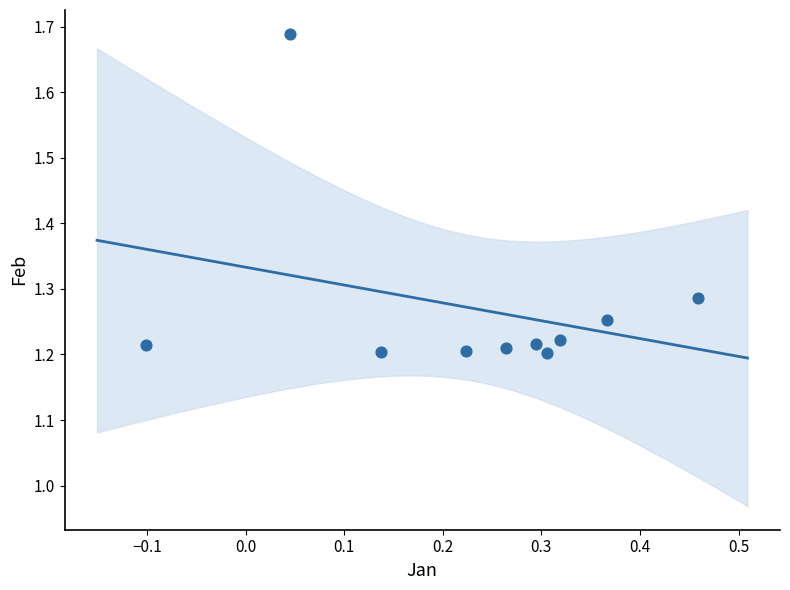

What is the range of X values (max minus min)?

0.6